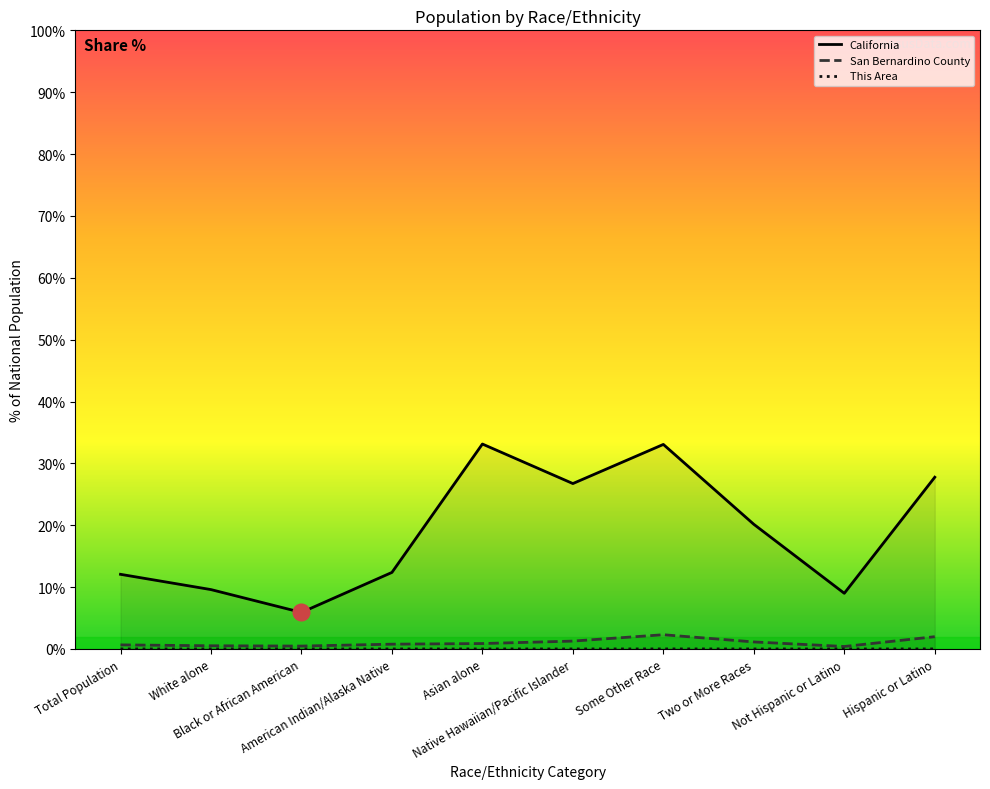

Is it true that California equals 9.0 at Not Hispanic or Latino?

True